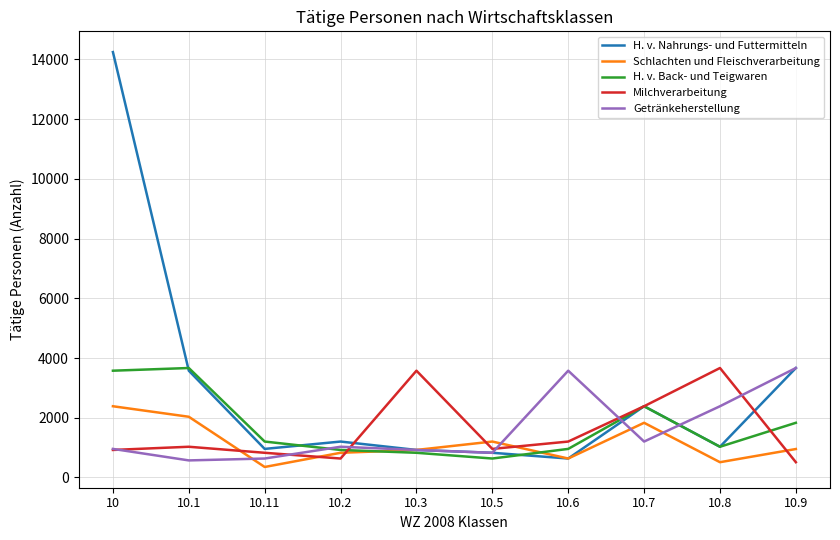

What is the approximate value of H. v. Back- und Teigwaren at 10.3, to the nearest 10?

830